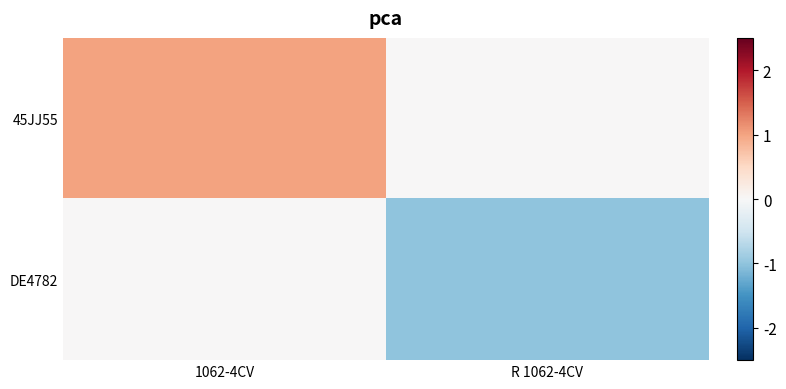

Reading left to right, what are all the values shown in this chart?

45JJ55: 1062-4CV=1	R 1062-4CV=0
DE4782: 1062-4CV=0	R 1062-4CV=-1